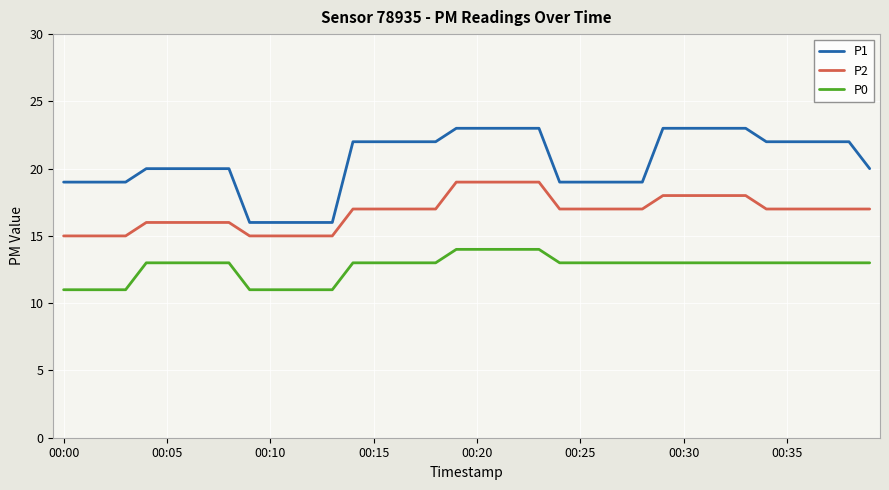

What is the sum of all P1 values?

821